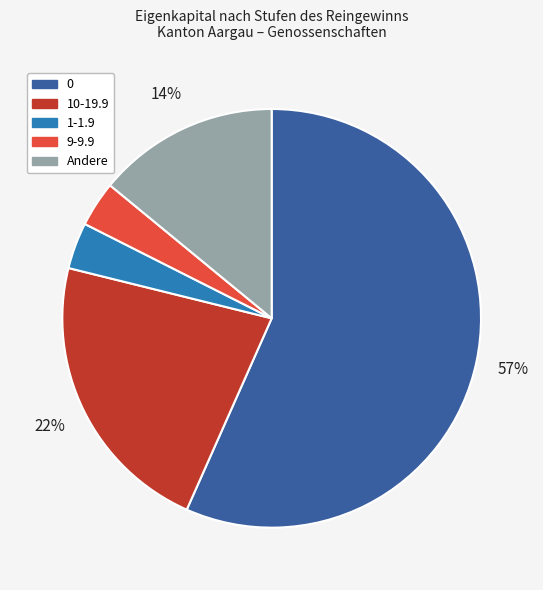

Is there any slice that represents more than half of the pie?

Yes